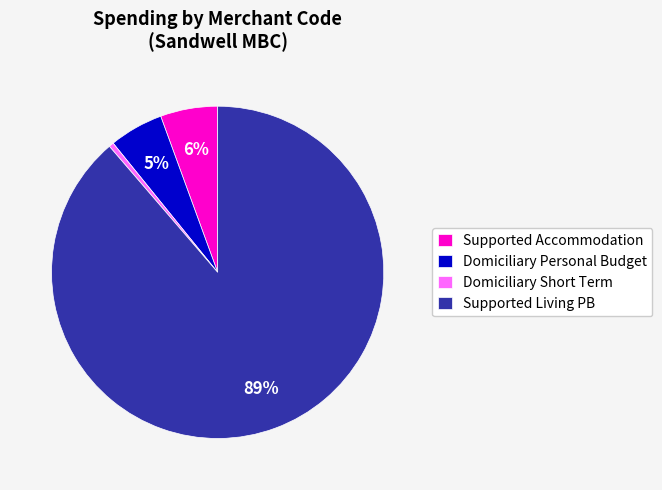

Do Supported Living PB and Domiciliary Short Term together represent more than half of the pie?

Yes